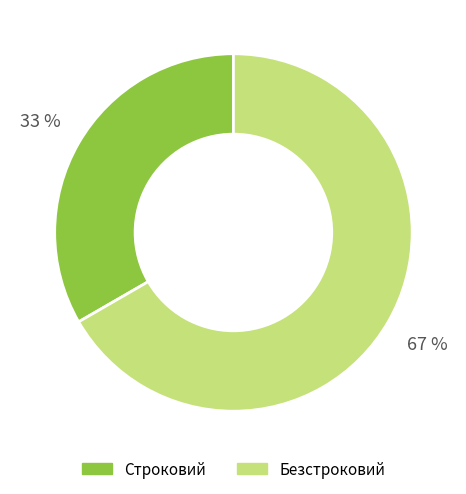

What percentage is the Строковий slice, to the nearest percent?

33%